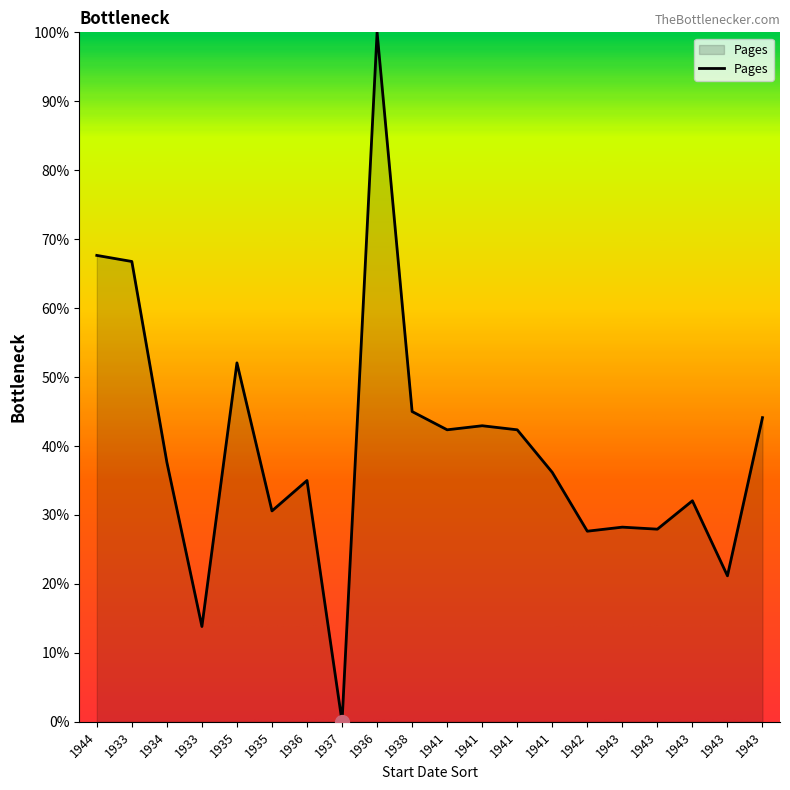

How many lines are shown in the chart?

1